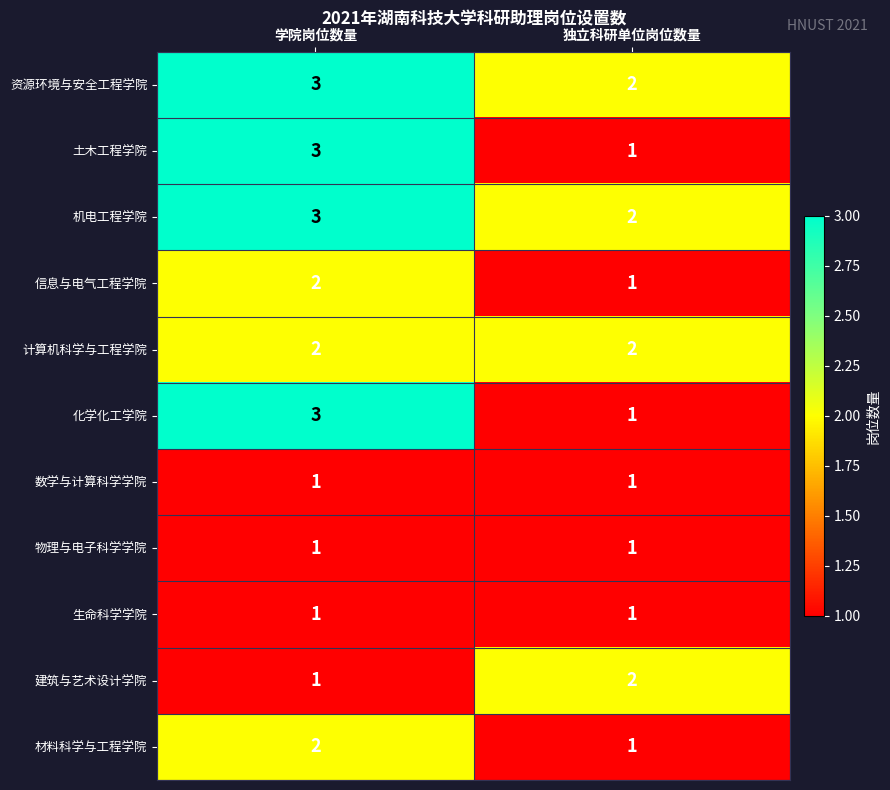

True or false: 资源环境与安全工程学院 has a value of 2 at 独立科研单位岗位数量.

True